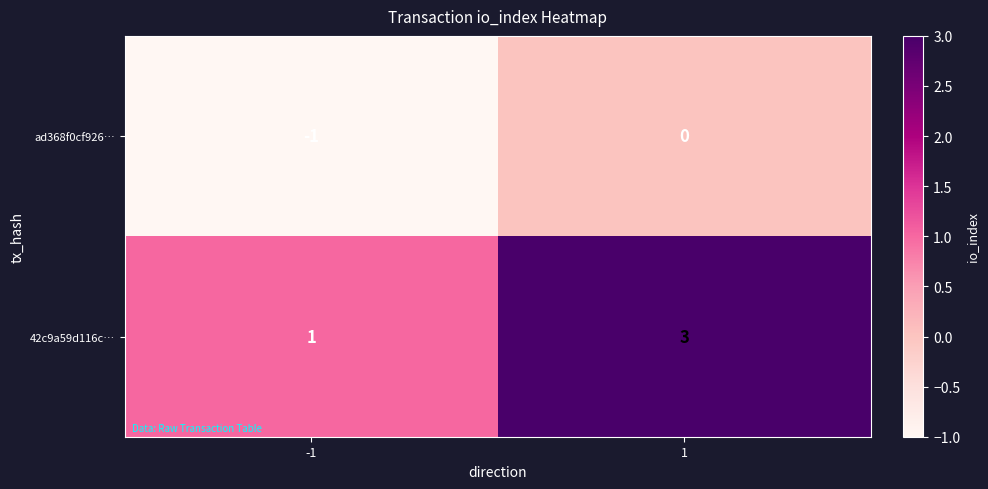

What is the difference between the highest and lowest values at 1?

3